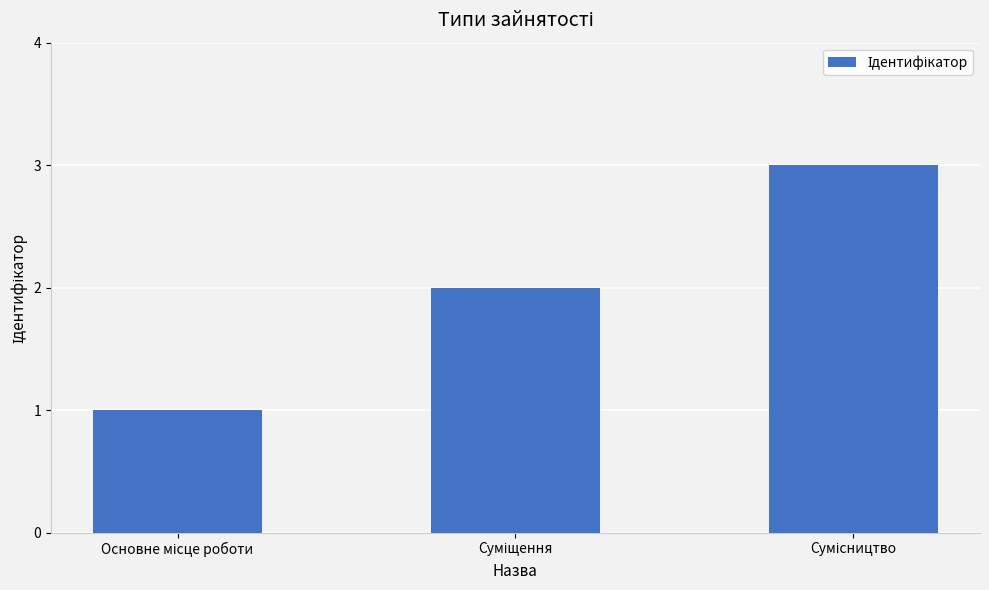

Reading right to left, what are all the values shown in this chart?

3	2	1